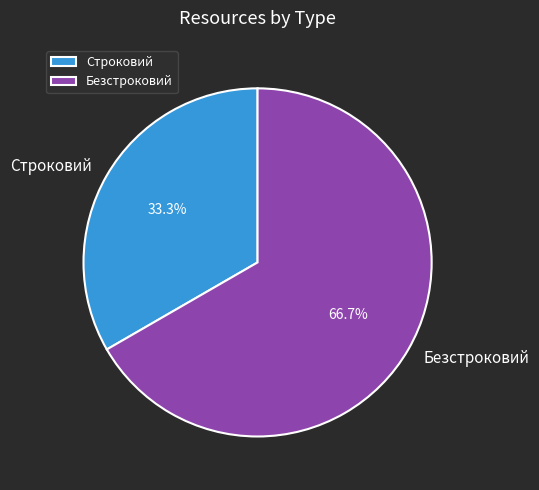

To the nearest percent, what portion does Строковий represent?

33%